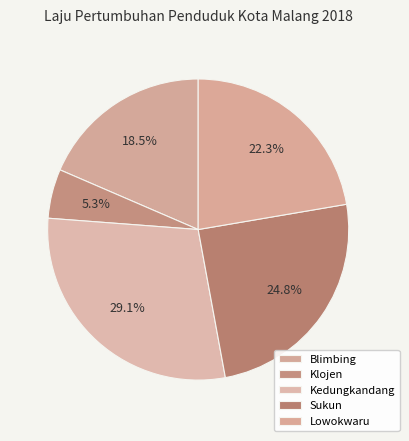

To the nearest percent, what portion does Sukun represent?

25%